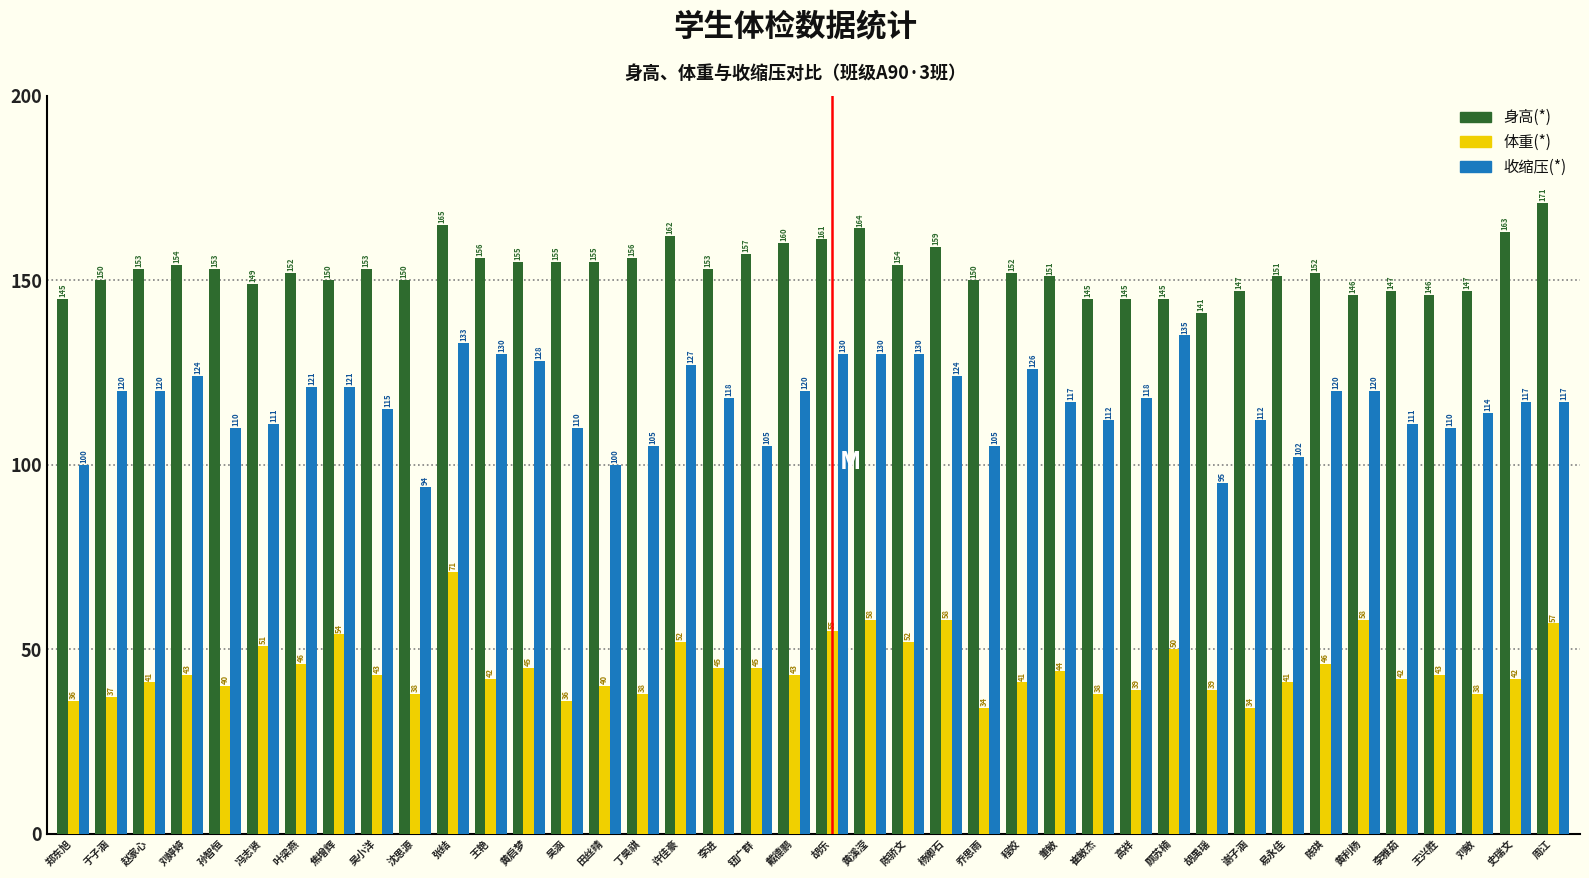

Rank the series by their maximum value, from highest to lowest.

身高(*), 收缩压(*), 体重(*)